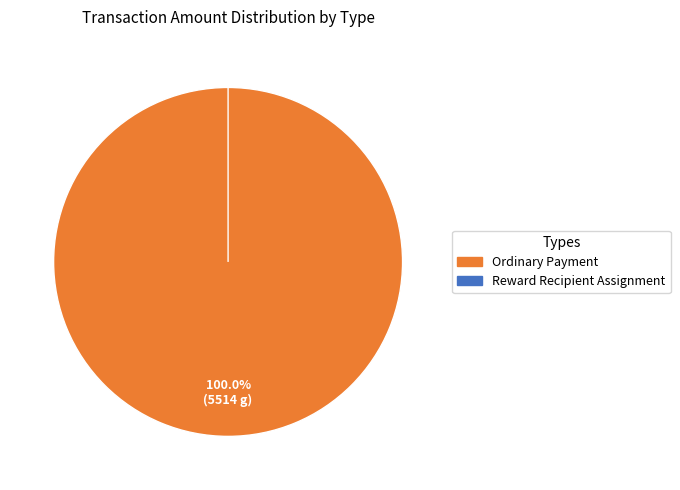

Which slice represents more than half of the pie?

Ordinary Payment (S-R8SQ #1)